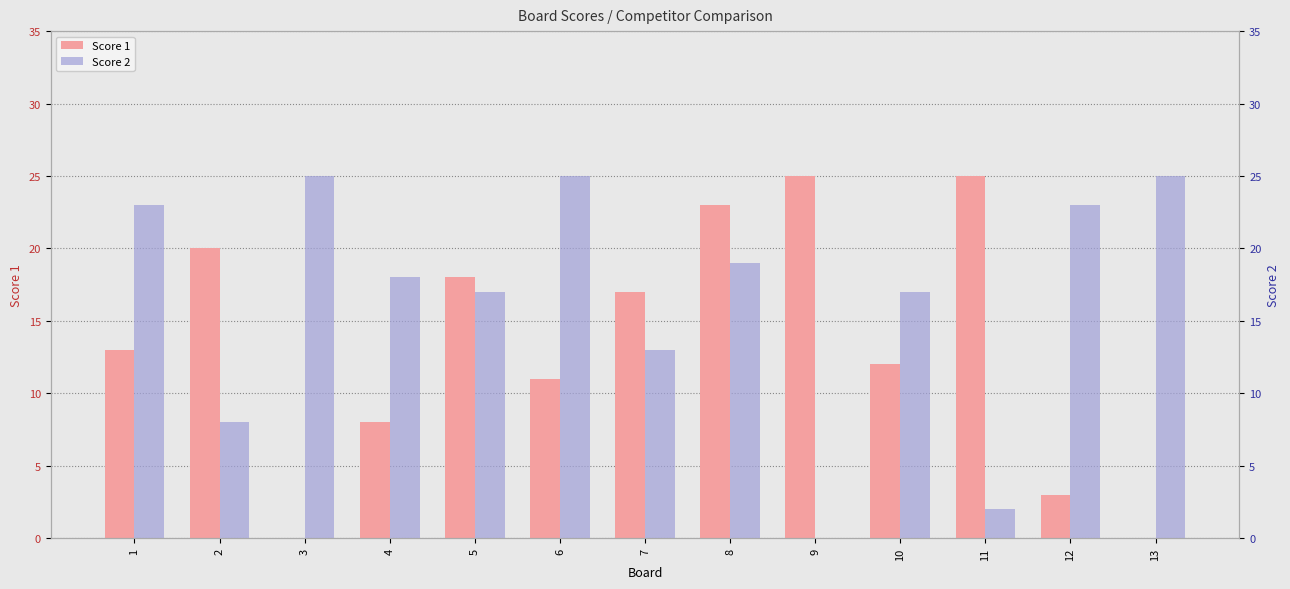

The value of Score 1 at 6 is 11. True or false?

True